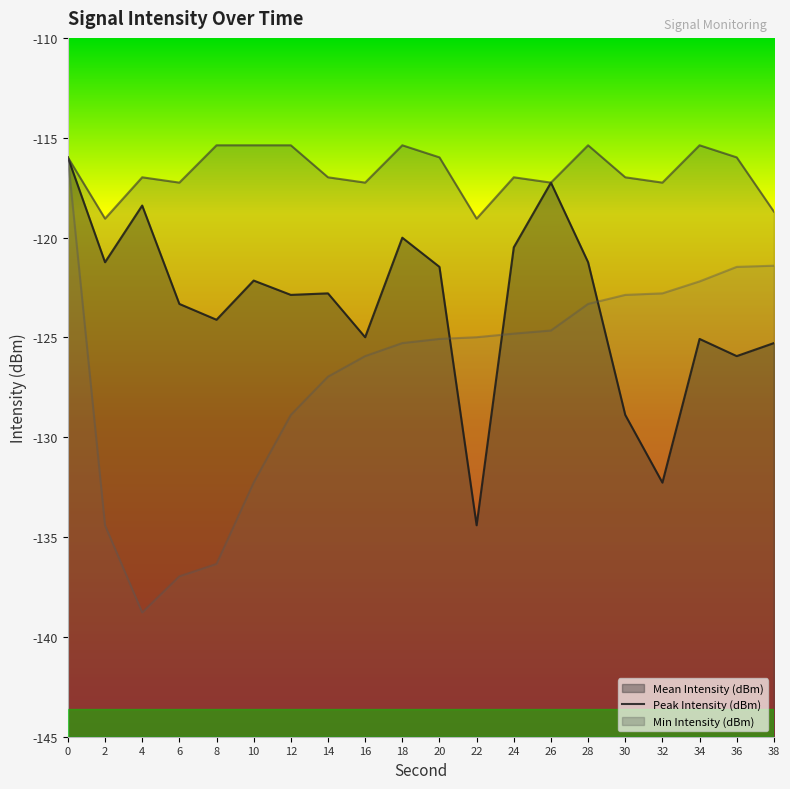

How many categories are shown in the chart?

20